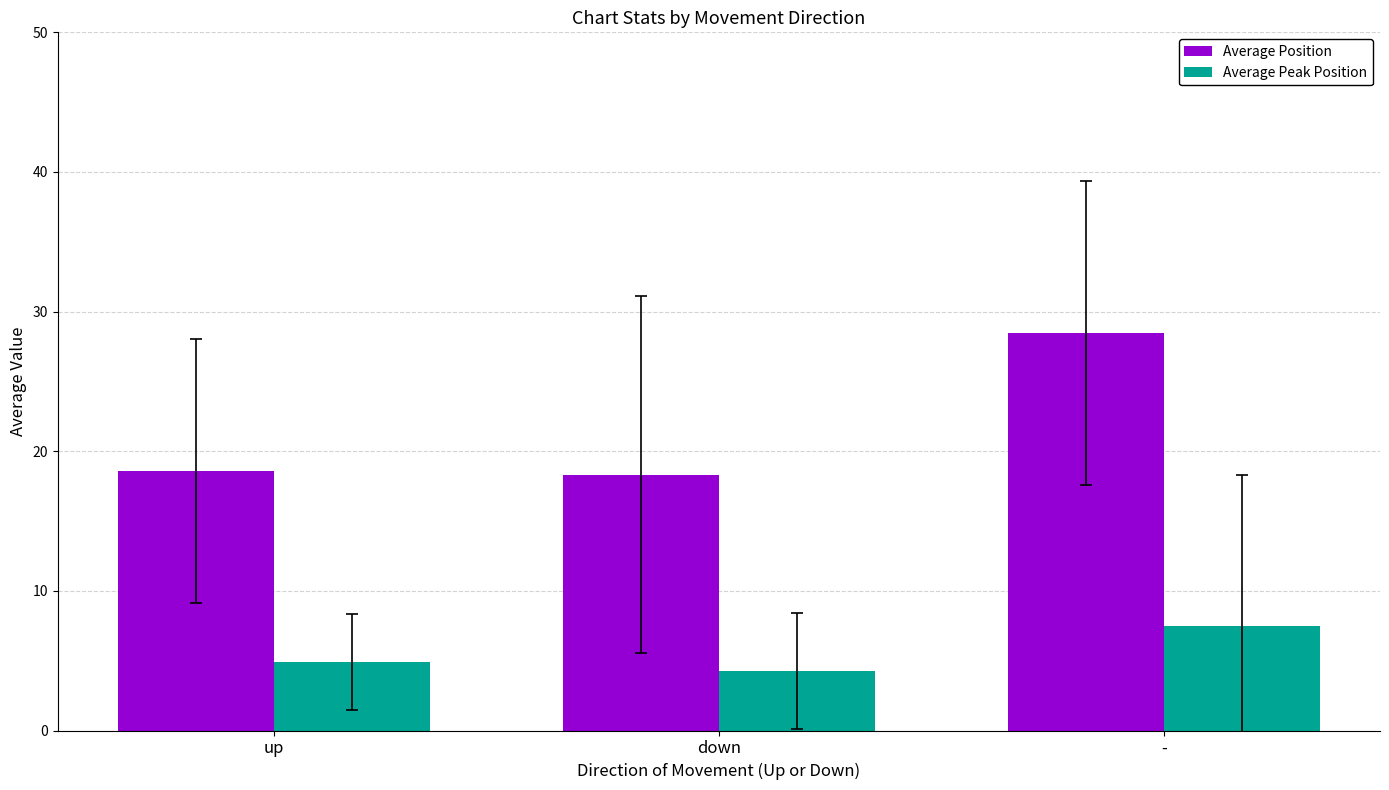

The Average Position series shows 18.3 at down. True or false?

True